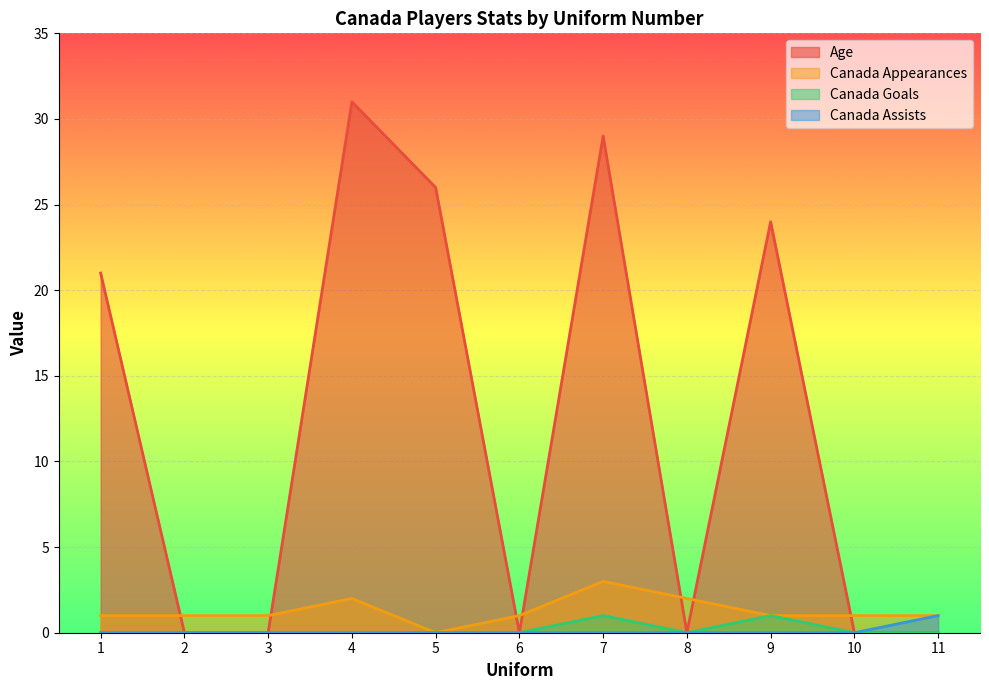

What are all the series names shown in the legend?

Age, Canada Appearances, Canada Goals, Canada Assists